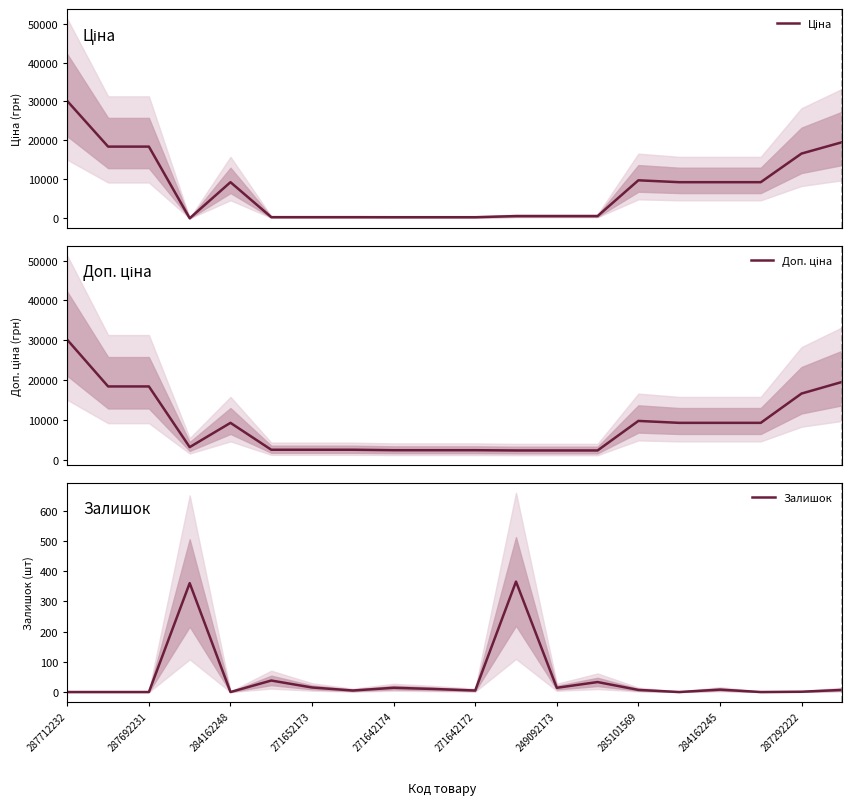

What is the lowest value of the Ціна series?

32.0